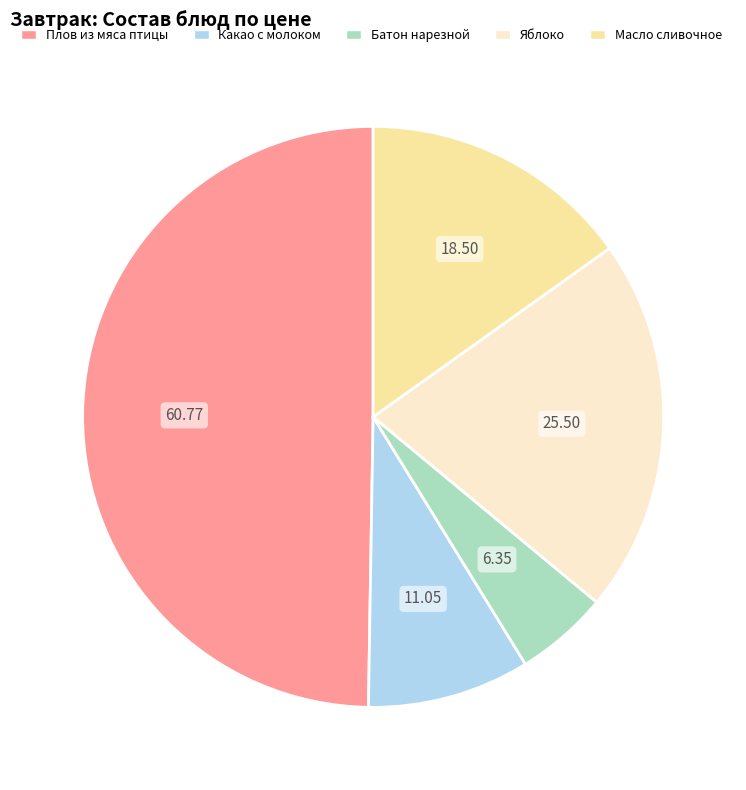

Does Какао с молоком account for over 50% of the chart?

No